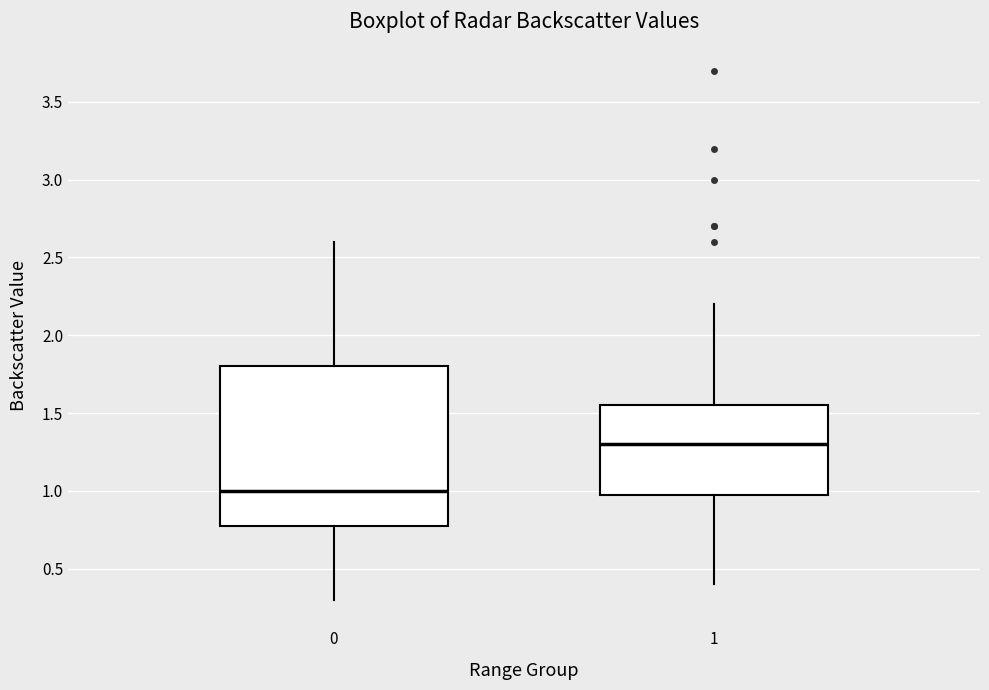

Where does the lower whisker of the box at x = 1 end on the y-axis? The values are not printed on the chart, so give them approximately, as read against the axis.

0.40